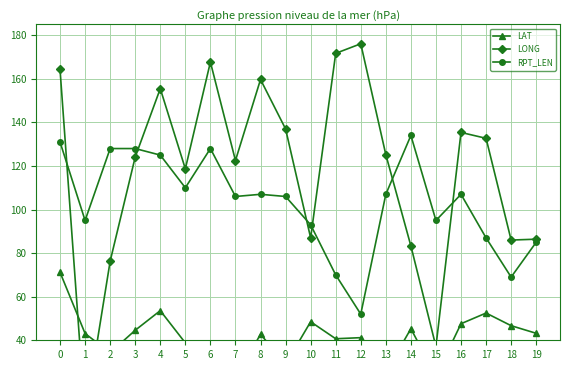

True or false: RPT_LEN and LAT intersect in this chart.

False